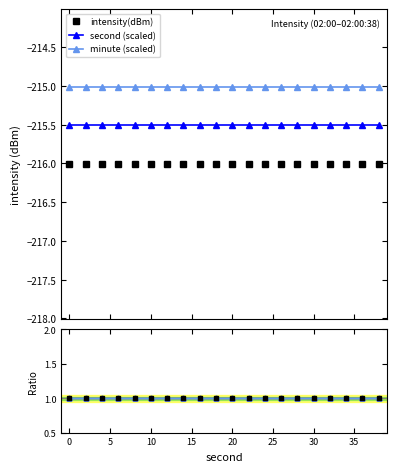

Between −5 and 5, which series saw the biggest shift?

intensity(dBm)